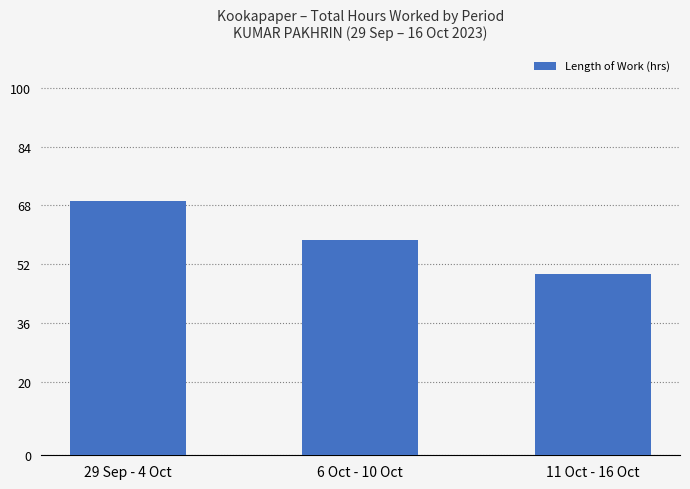

The value at 29 Sep - 4 Oct is 18.7. True or false?

False